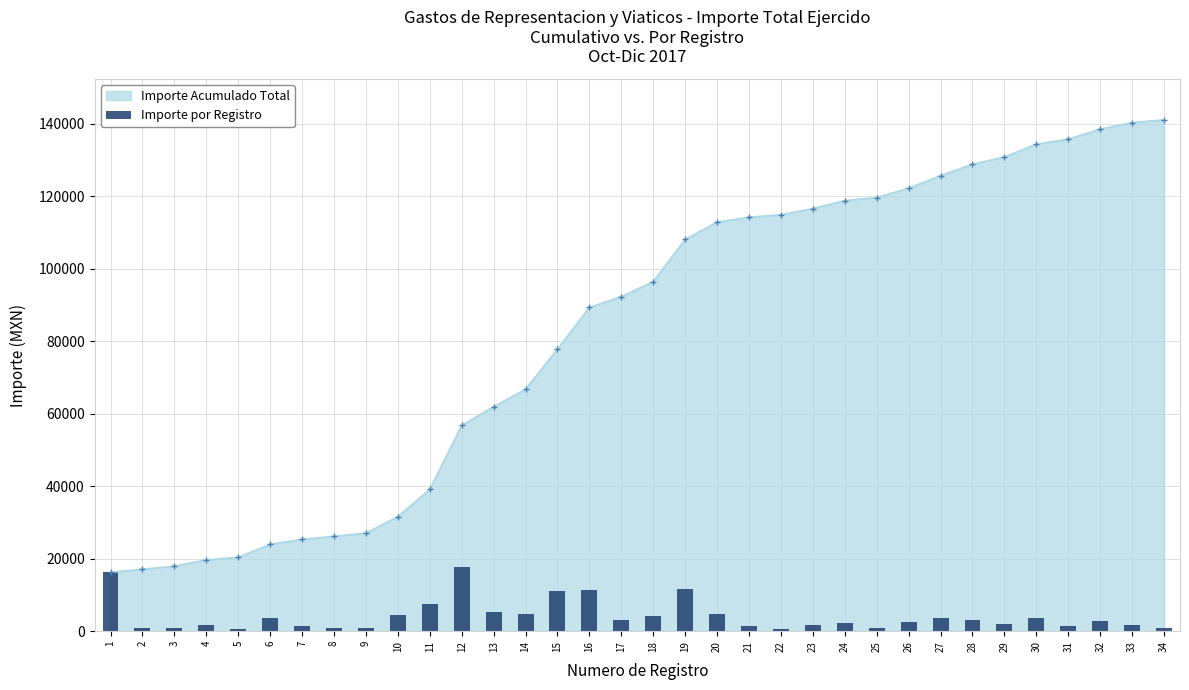

What is the smallest value displayed?

700